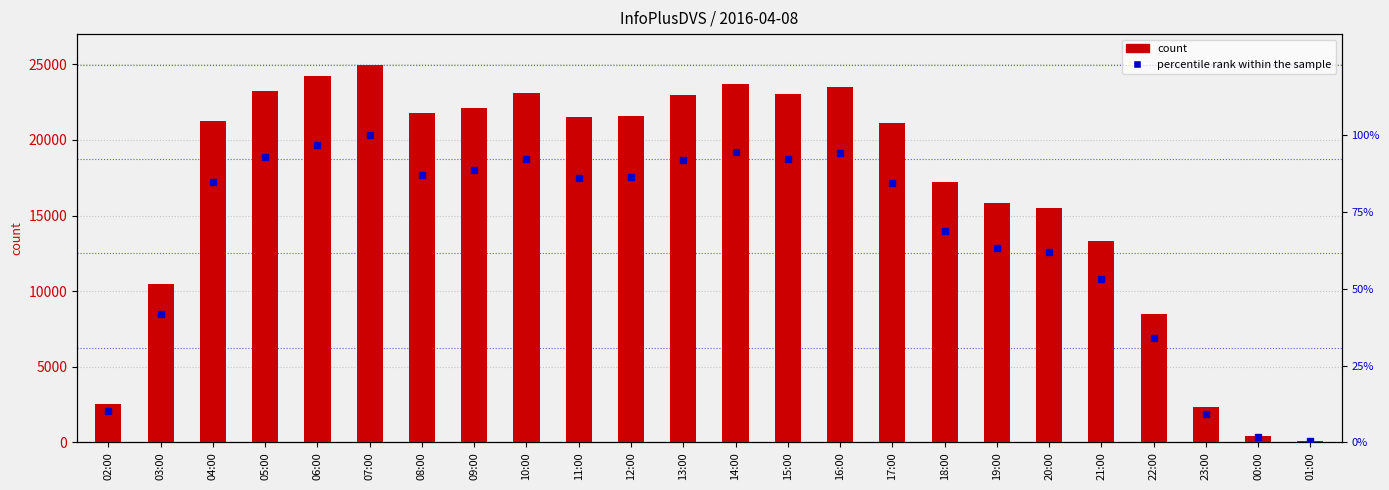

How many categories are shown in the chart?

24